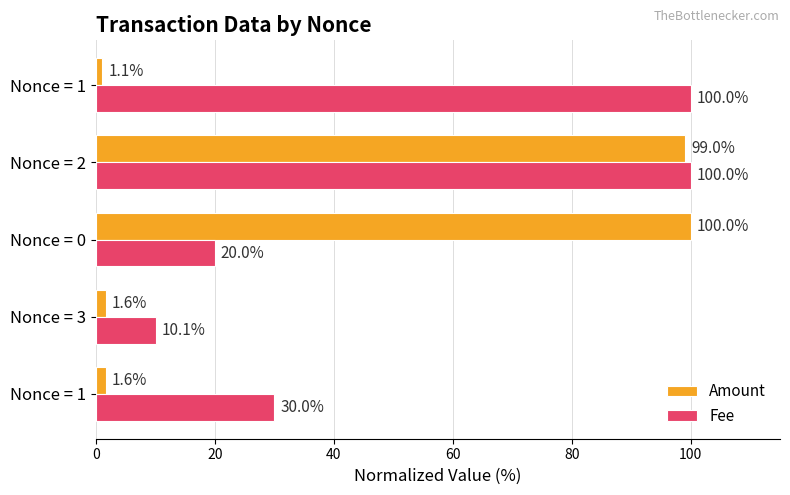

Rank the series by their average value, from lowest to highest.

Amount, Fee